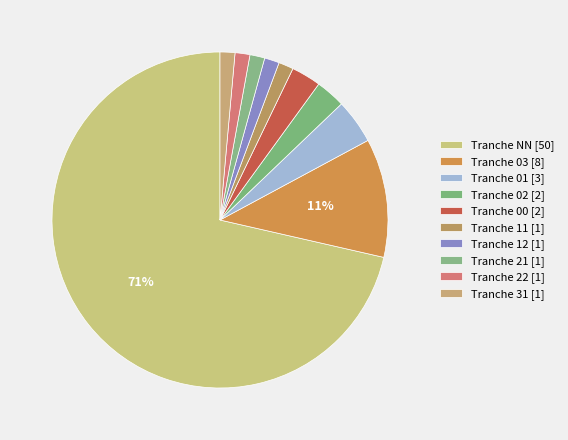

How many slices are in this pie chart?

10